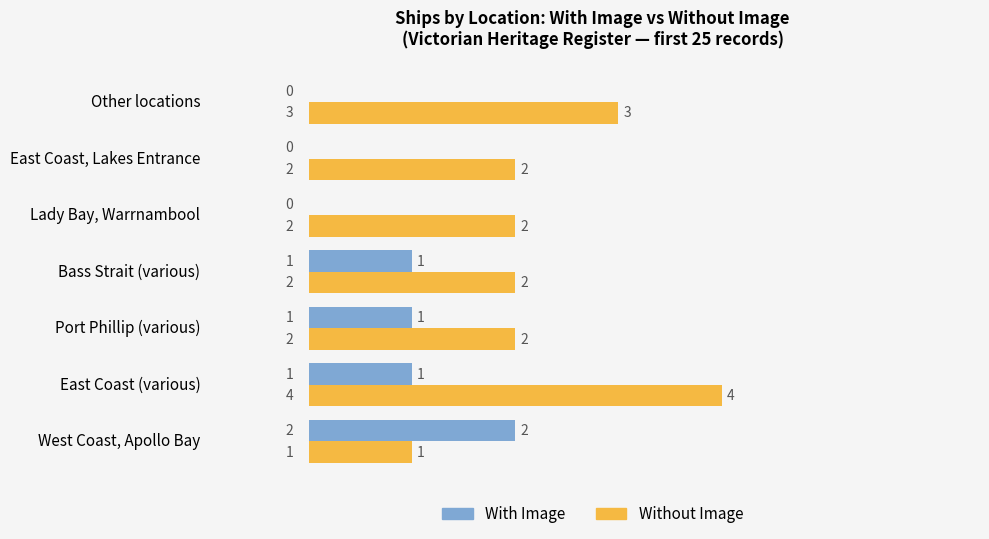

Count the Without Image values in the range 2 to 3.

5